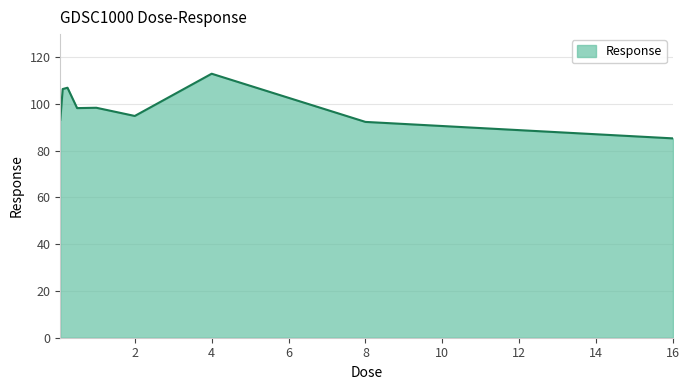

What is the greatest value displayed?

112.8